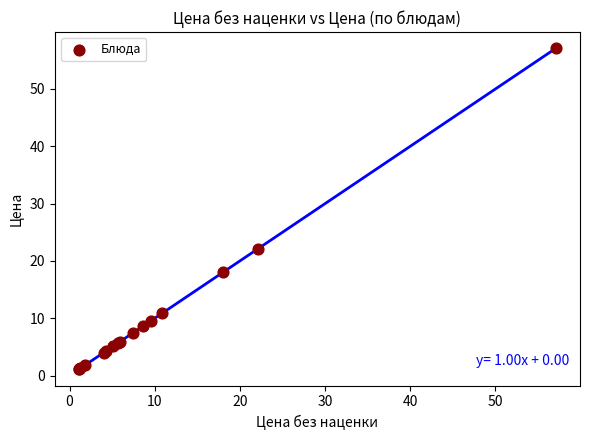

What Y value in the scatter plot is closest to 29?

22.1